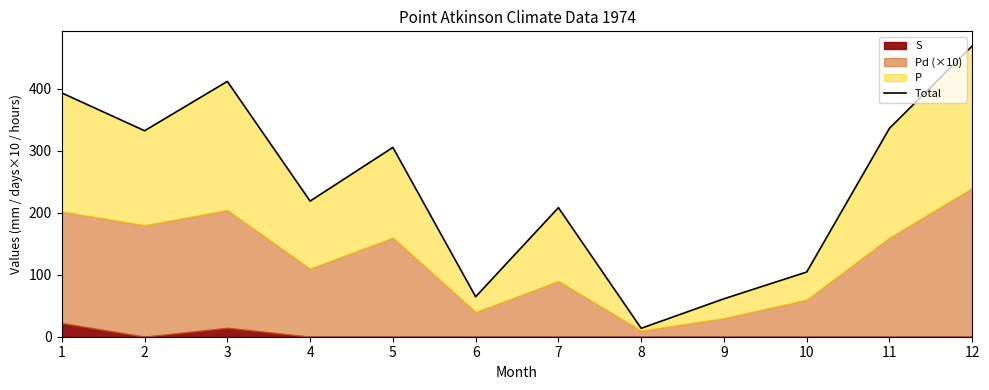

How many lines are shown in the chart?

1